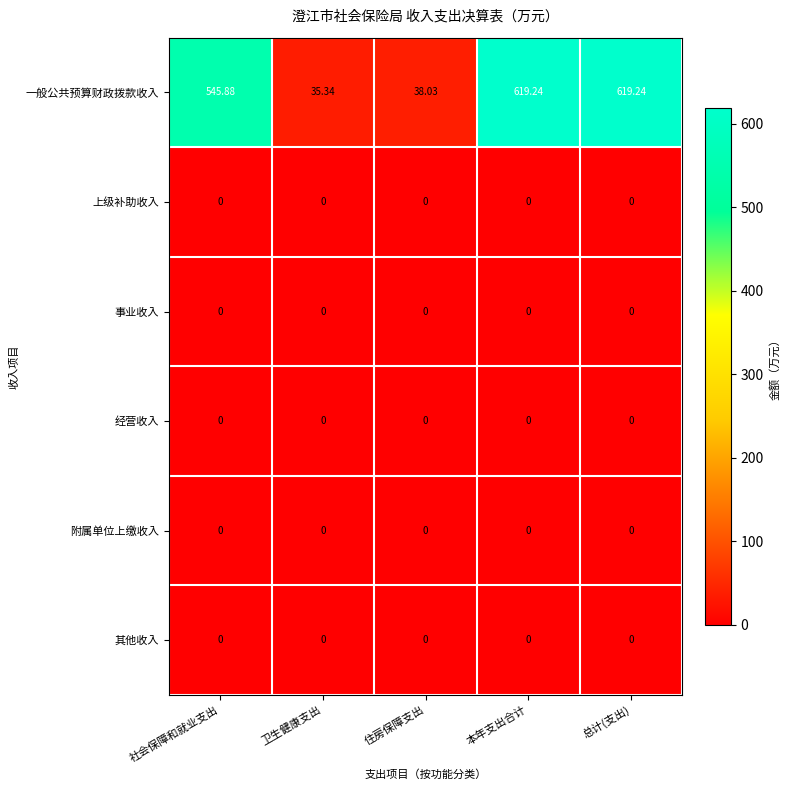

Which series has the largest total across all categories?

一般公共预算财政拨款收入